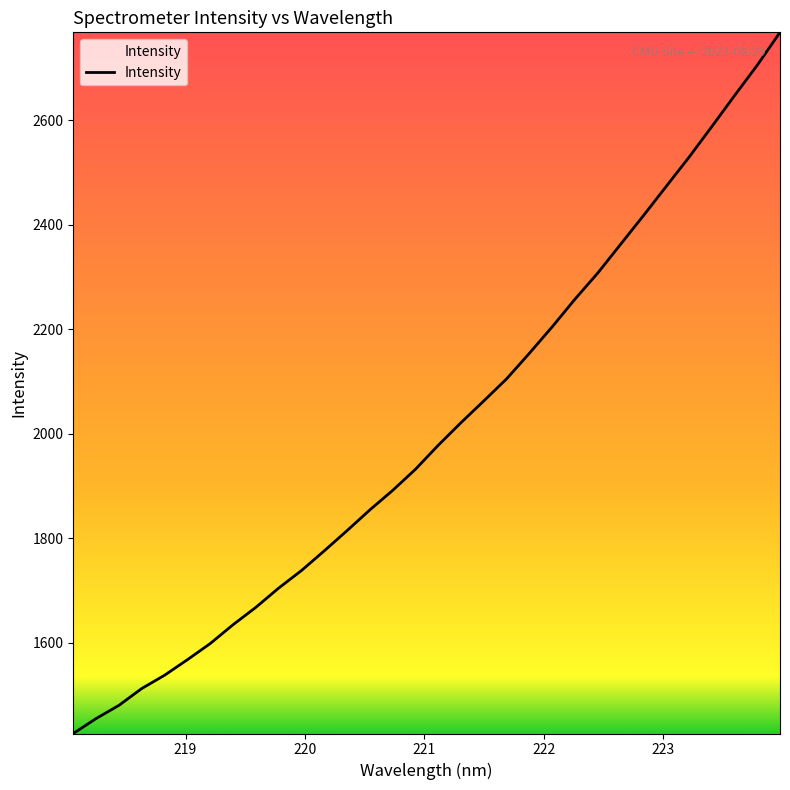

What is the smallest value displayed?

1426.6